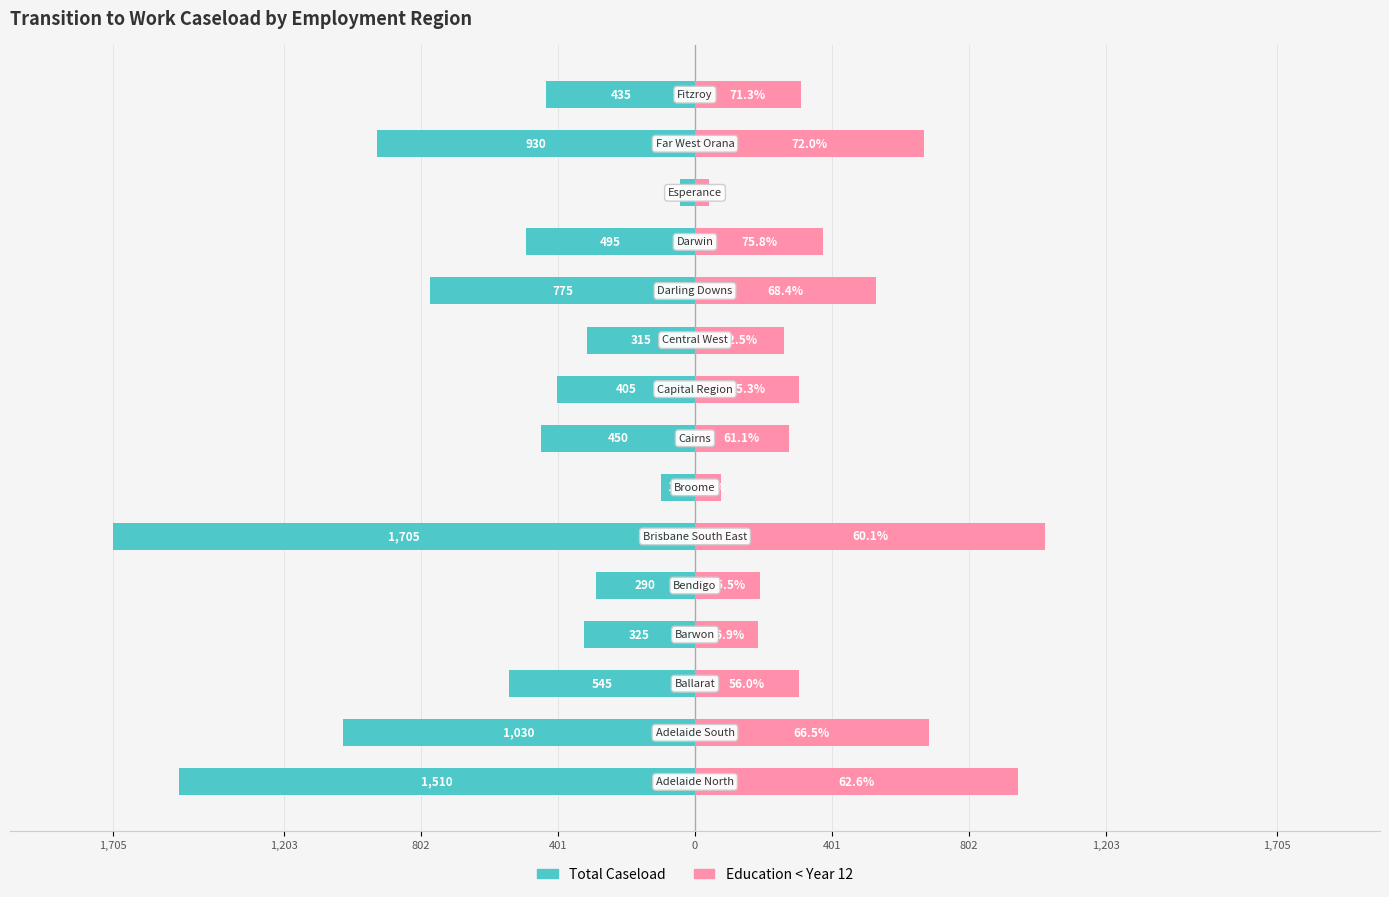

What are all the series names shown in the legend?

Total Caseload, Education < Year 12